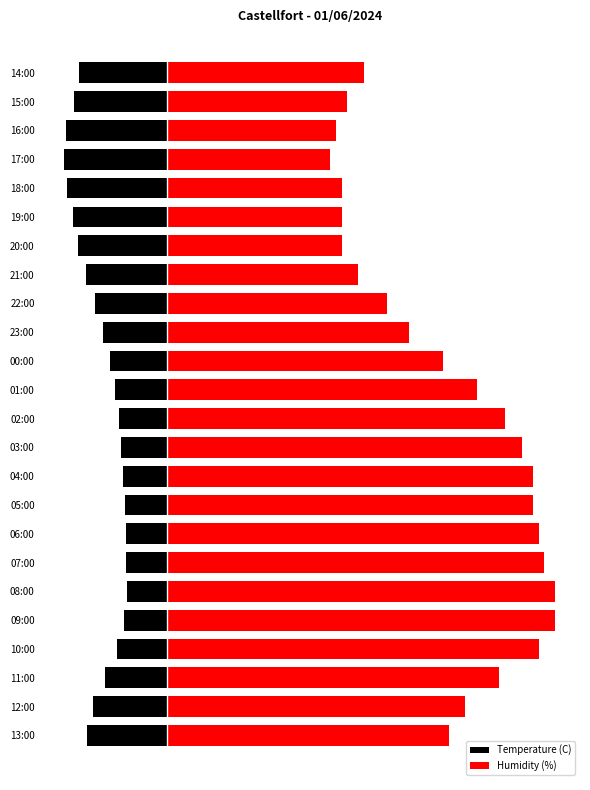

Is the value of Humidity (%) at 17:00 greater than the value of Temperature (C) at 11:00?

Yes